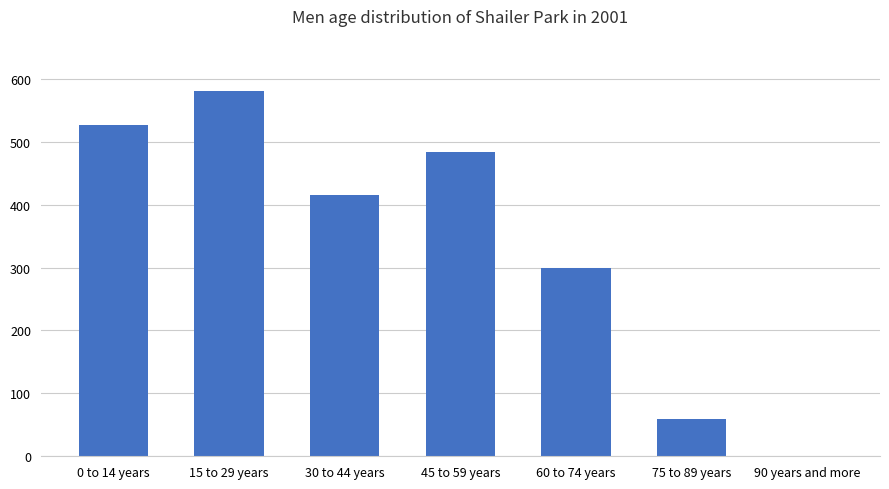

Approximately how many times larger is the value at 15 to 29 years compared to 45 to 59 years?

1.2